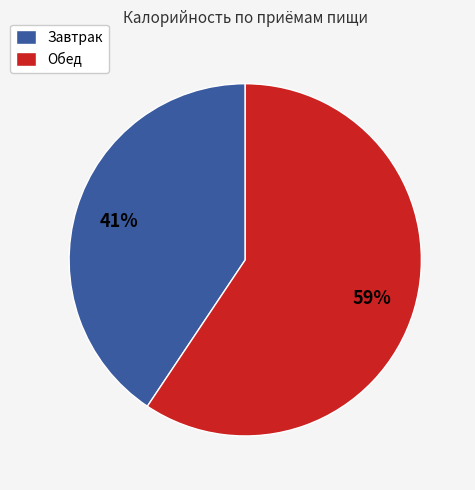

Combined, do Завтрак and Обед account for over 50%?

Yes